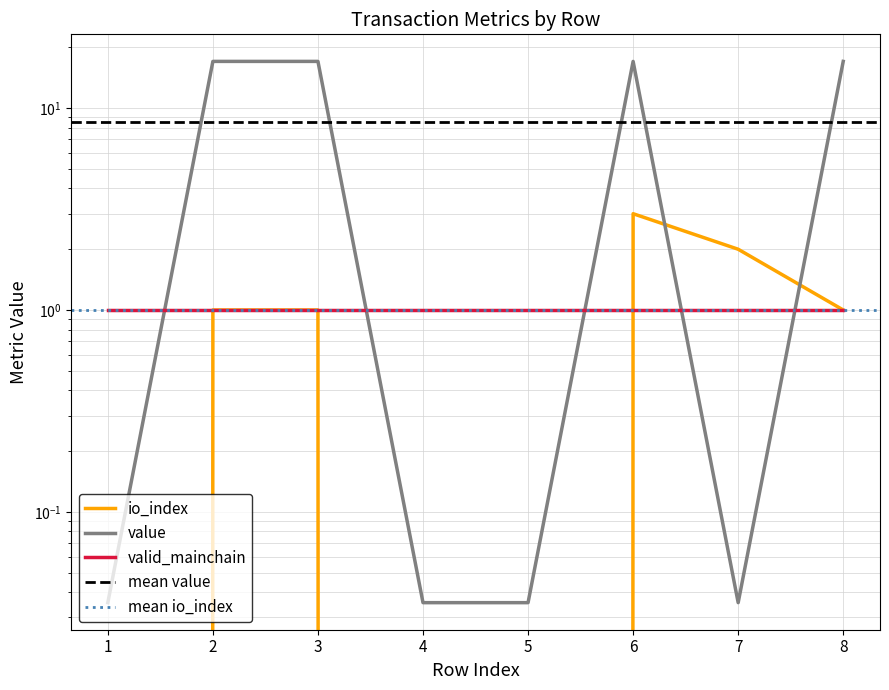

How many positive values does the io_index series have?

5